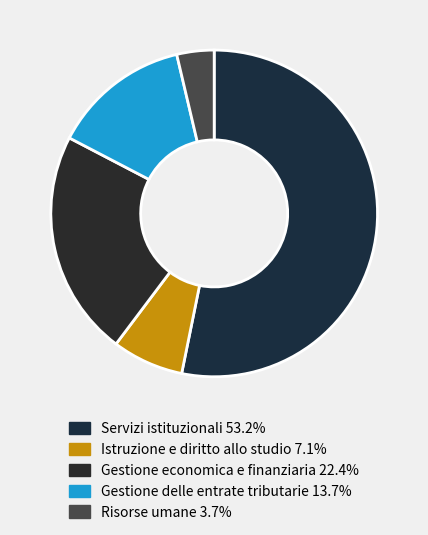

To the nearest percent, what is the difference between the largest and smallest slice percentages?

50%